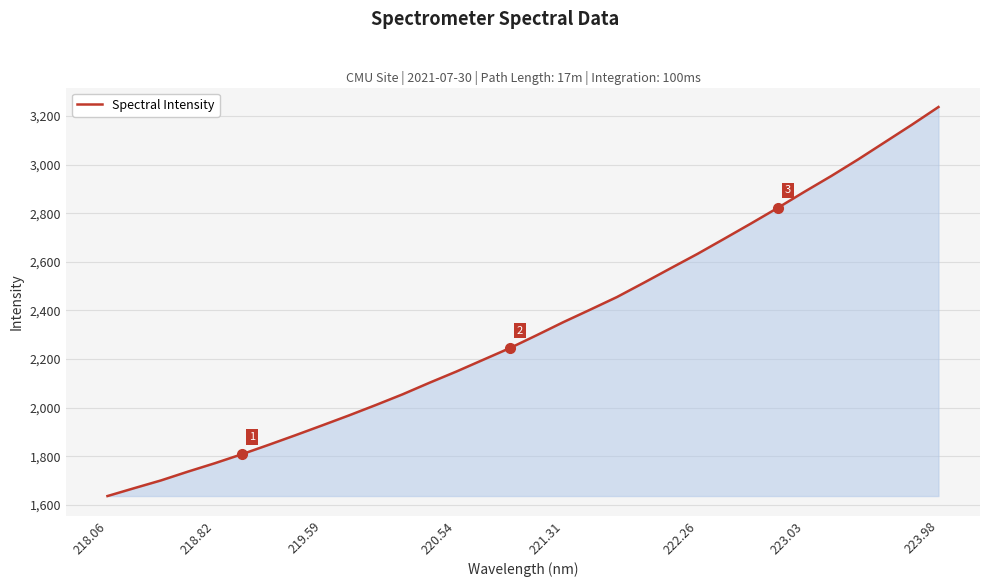

What is the smallest value displayed?

1637.0